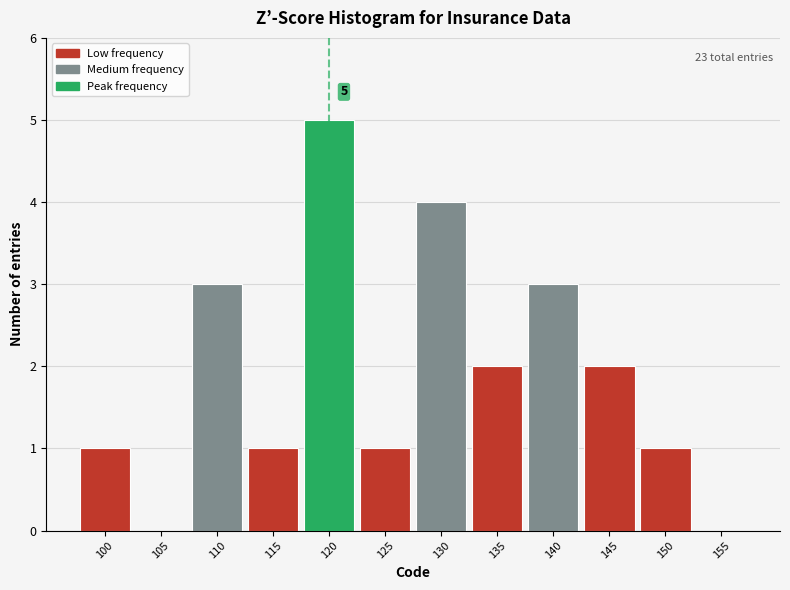

Reading left to right, list all the values displayed in this chart.

100=1	105=0	110=3	115=1	120=5	125=1	130=4	135=2	140=3	145=2	150=1	155=0